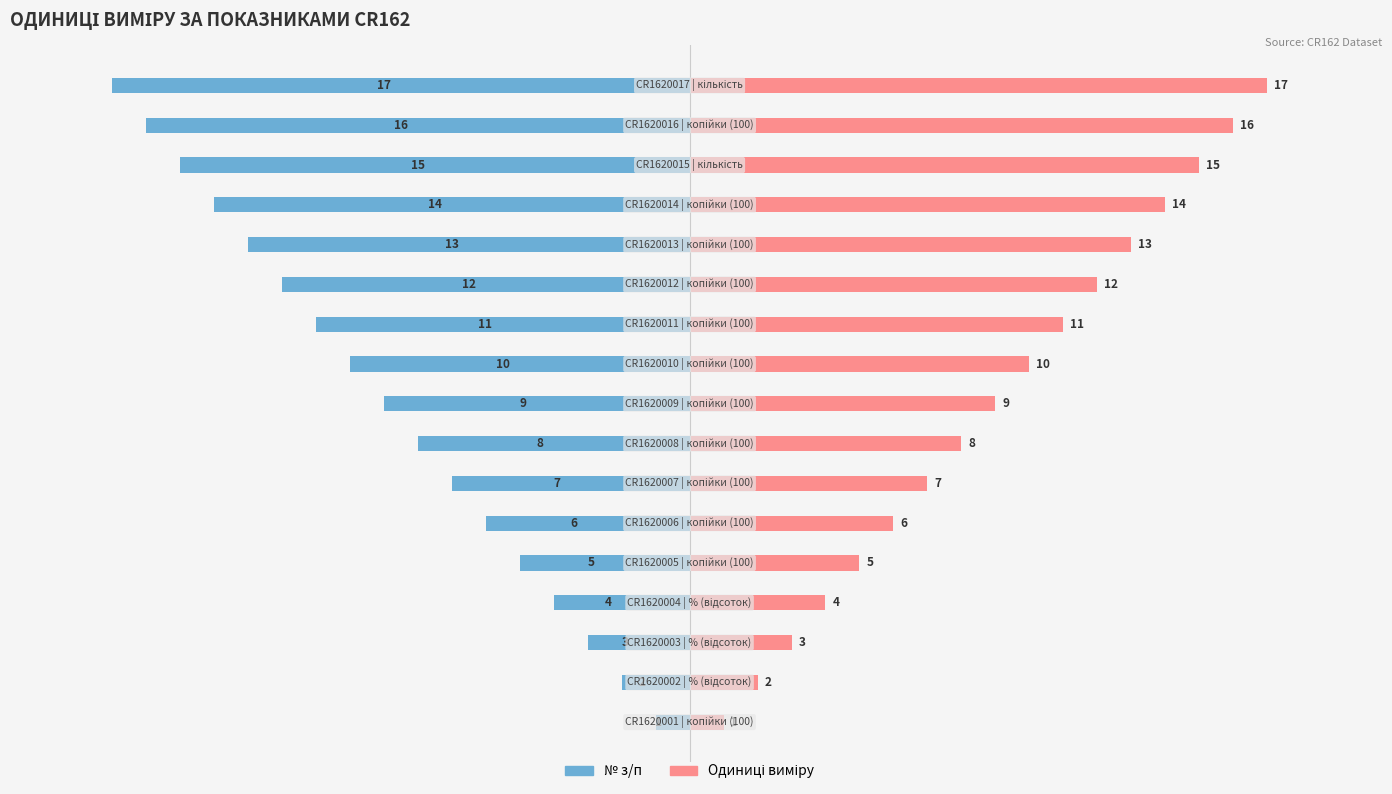

Does the chart contain stacked bars?

No